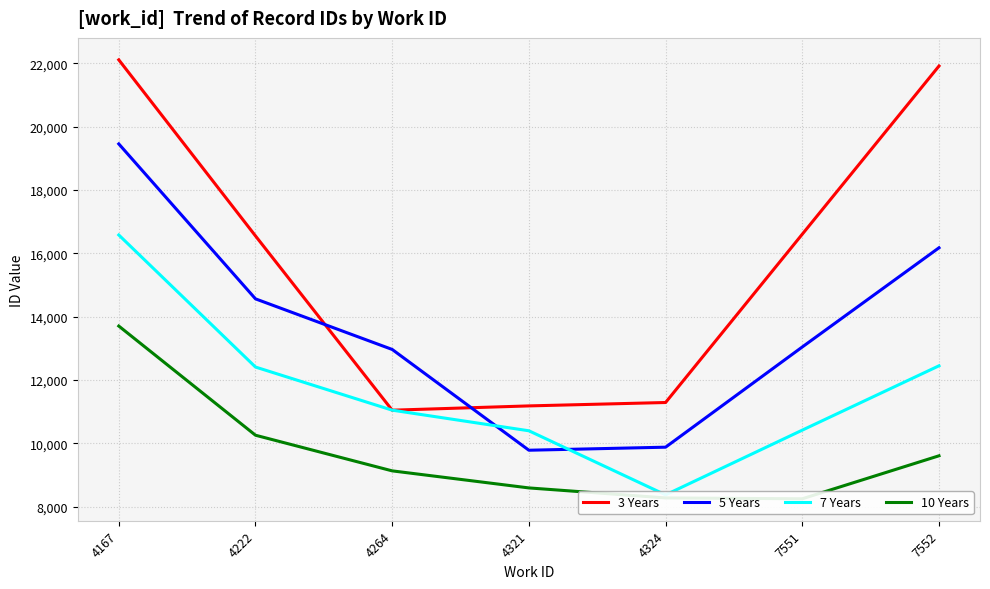

Reading left to right, what are all the values shown in this chart?

3 Years: 4167=22106.5	4222=16550.2	4264=11050.8	4321=11186.3	4324=11293.5	7551=16605.0	7552=21911.5
5 Years: 4167=19453.7	4222=14564.2	4264=12967.7	4321=9787.6	4324=9883.8	7551=13046.0	7552=16175.9
7 Years: 4167=16579.9	4222=12412.7	4264=11052.0	4321=10401.2	4324=8379.1	7551=10421.8	7552=12451.9
10 Years: 4167=13706.0	4222=10261.2	4264=9136.4	4321=8598.3	4324=8282.6	7551=8255.5	7552=9612.2